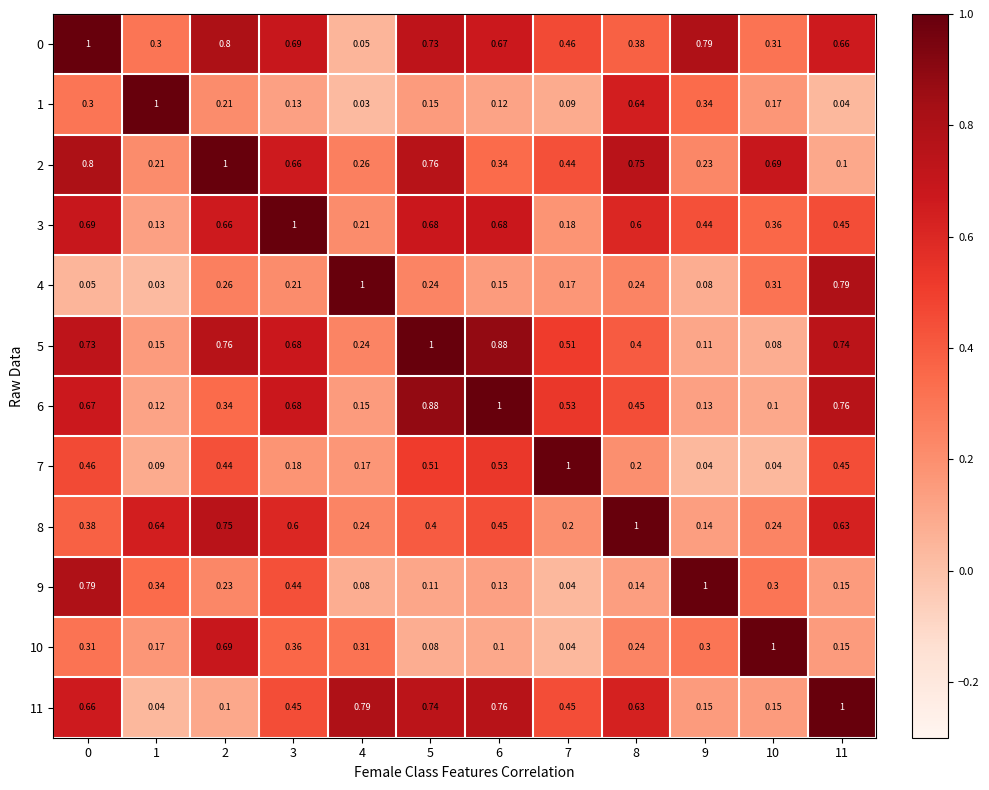

Which series has the largest range (max minus min)?

1